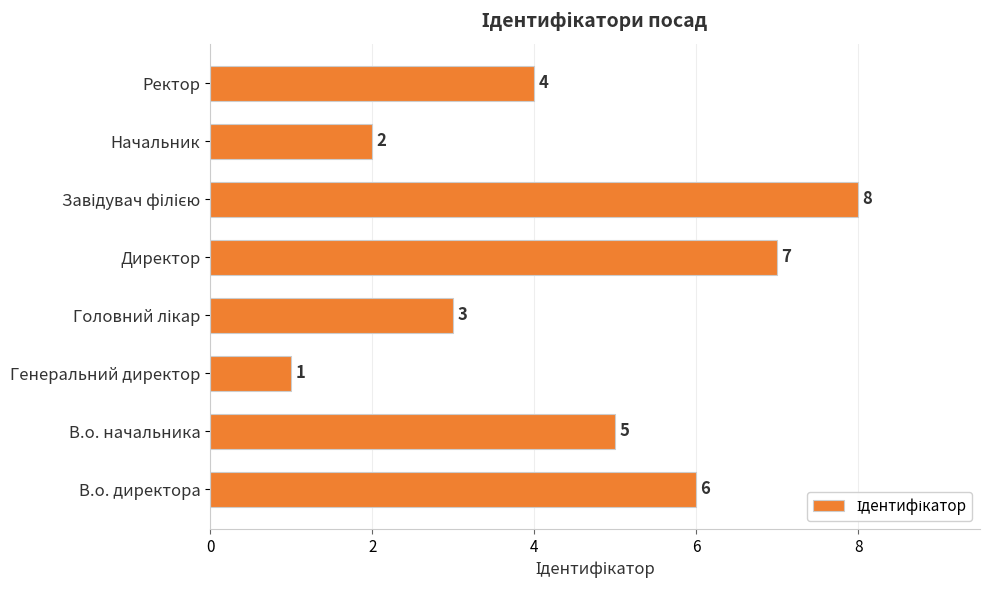

Reading bottom to top, extract all data points from this chart.

6	5	1	3	7	8	2	4